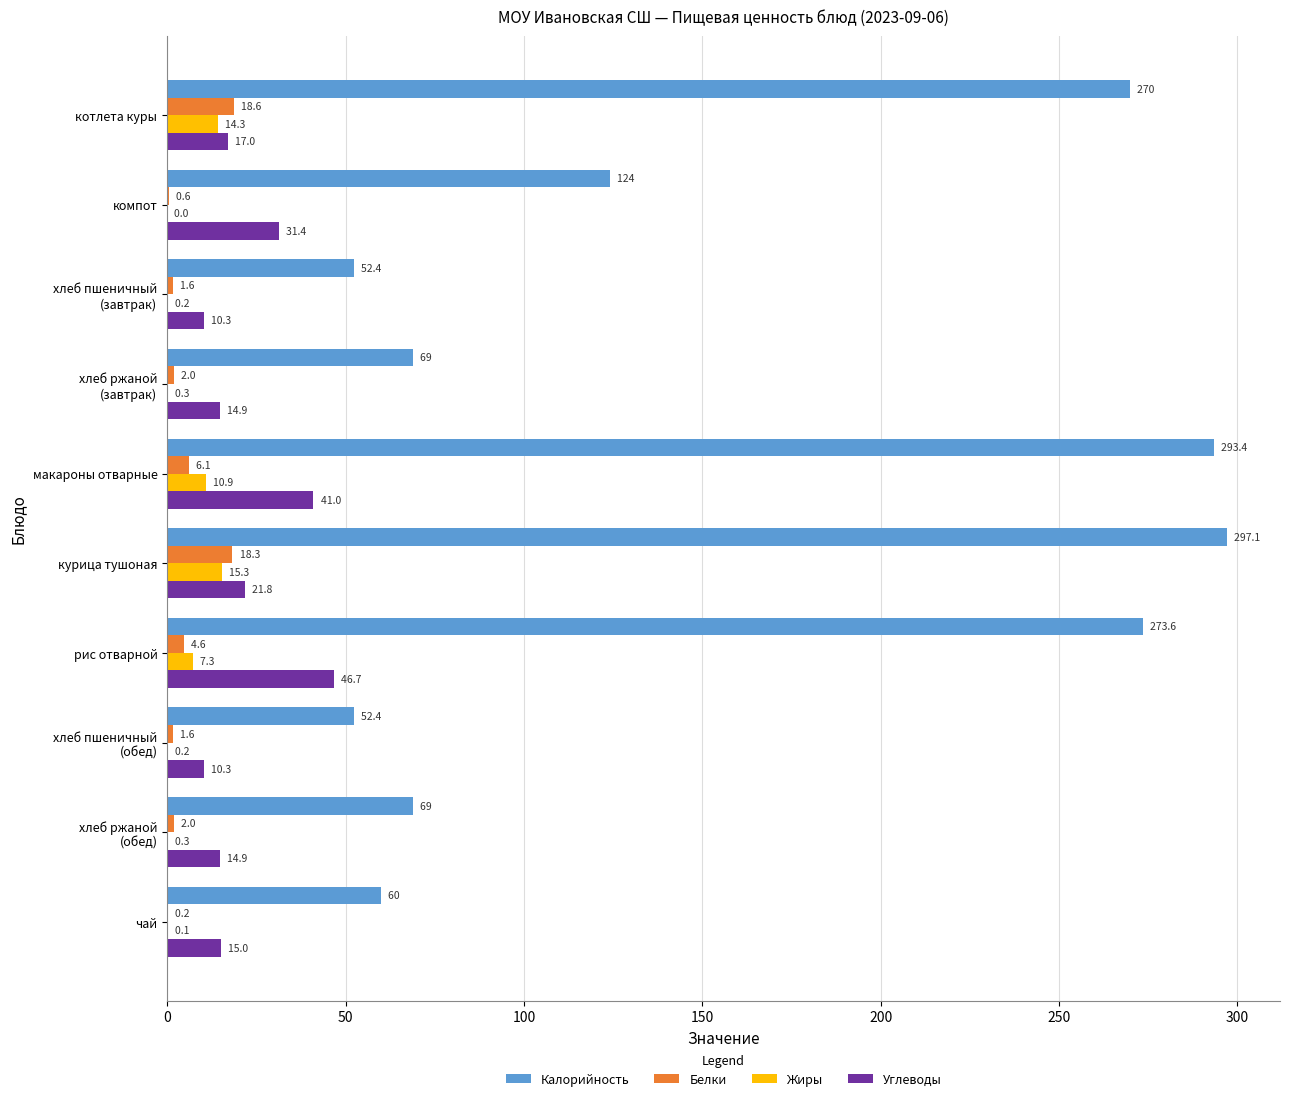

Which series has the largest total across all categories?

Калорийность